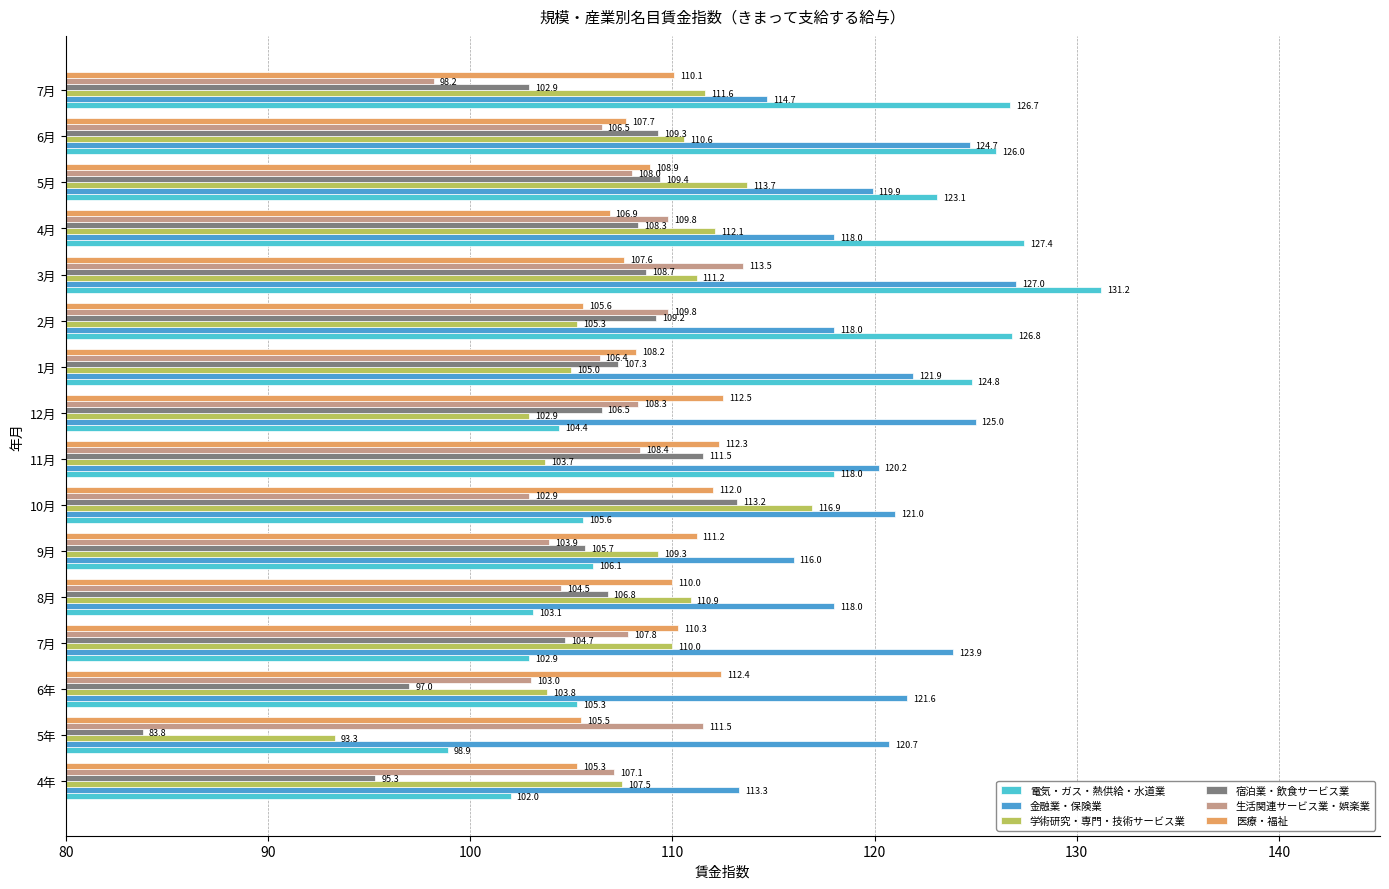

What is the maximum value shown in the chart?

131.2